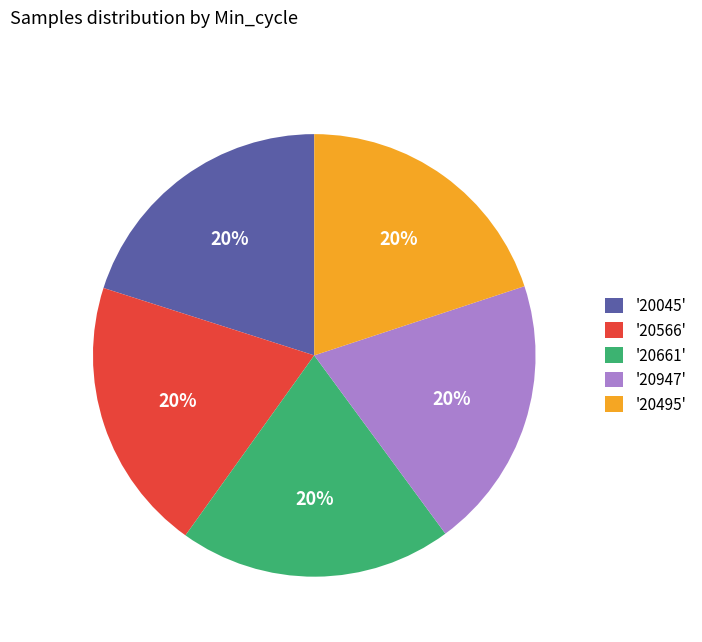

What percentage is the '20495' slice, to the nearest percent?

20%